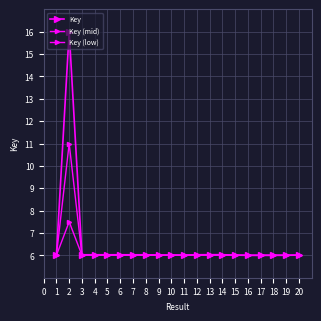

Is it true that Key equals 6.0 at 8?

True